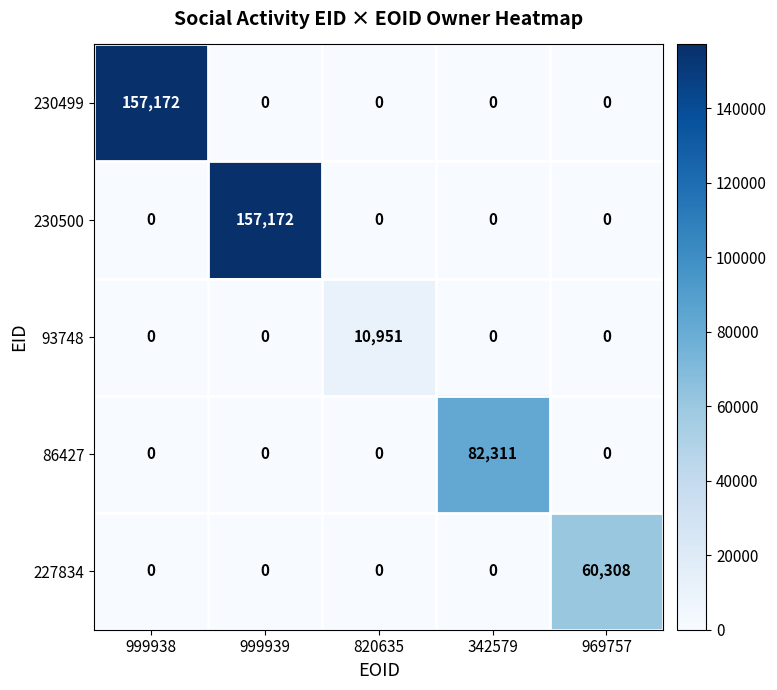

Reading left to right, extract all data points from this chart.

230499: 999938=157172	999939=0	820635=0	342579=0	969757=0
230500: 999938=0	999939=157172	820635=0	342579=0	969757=0
93748: 999938=0	999939=0	820635=10951	342579=0	969757=0
86427: 999938=0	999939=0	820635=0	342579=82311	969757=0
227834: 999938=0	999939=0	820635=0	342579=0	969757=60308